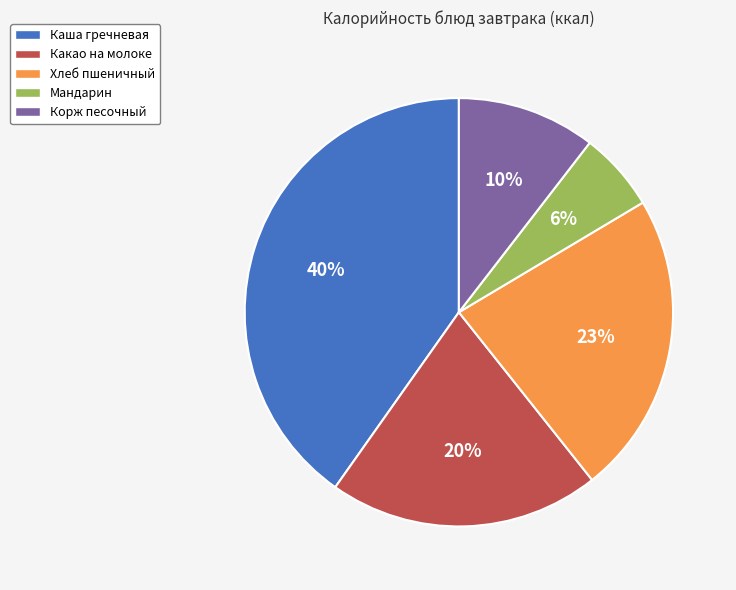

To the nearest percent, what percentage of the pie is Каша гречневая?

40%